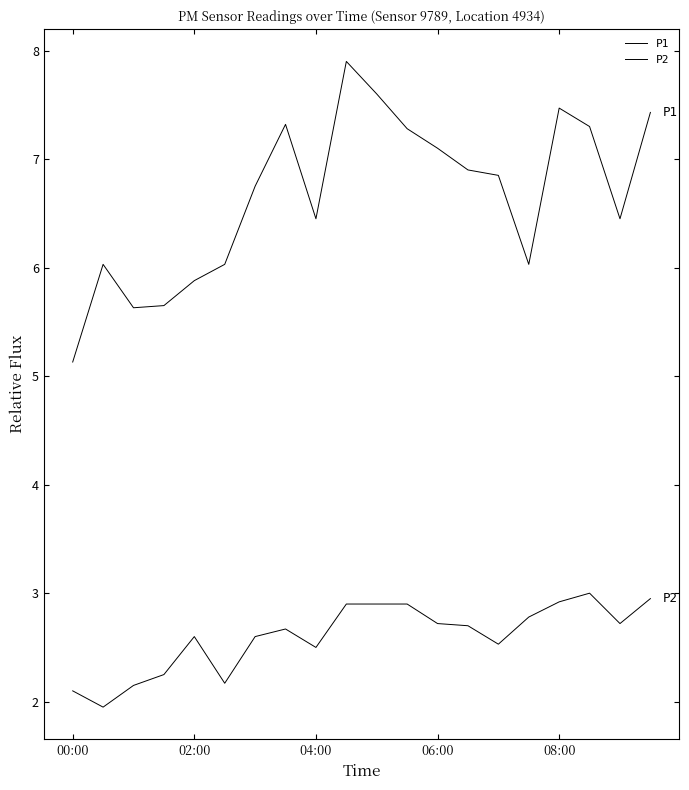

How many lines are shown in the chart?

2